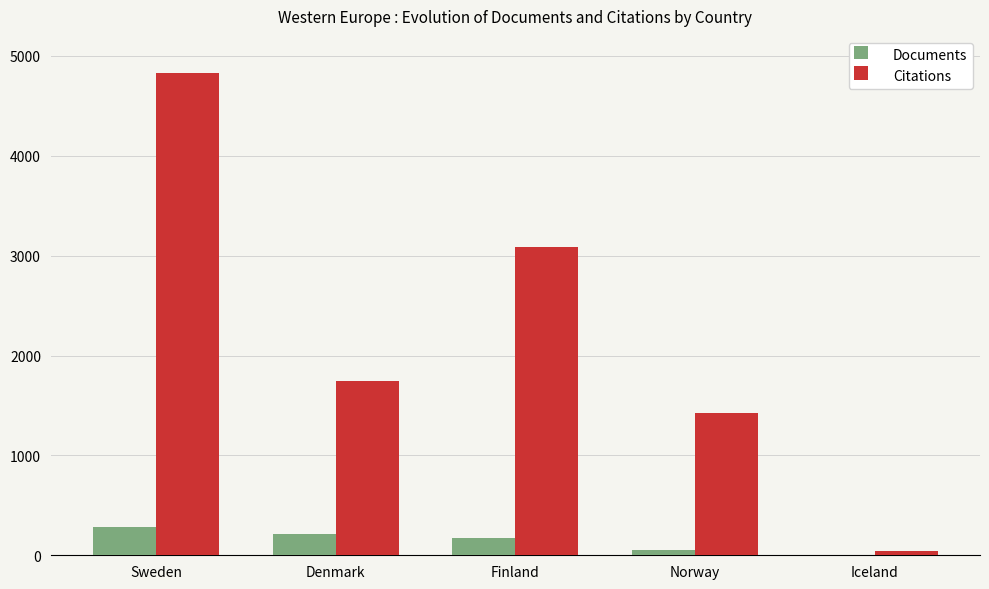

Between Sweden and Denmark, which series saw the biggest shift?

Citations